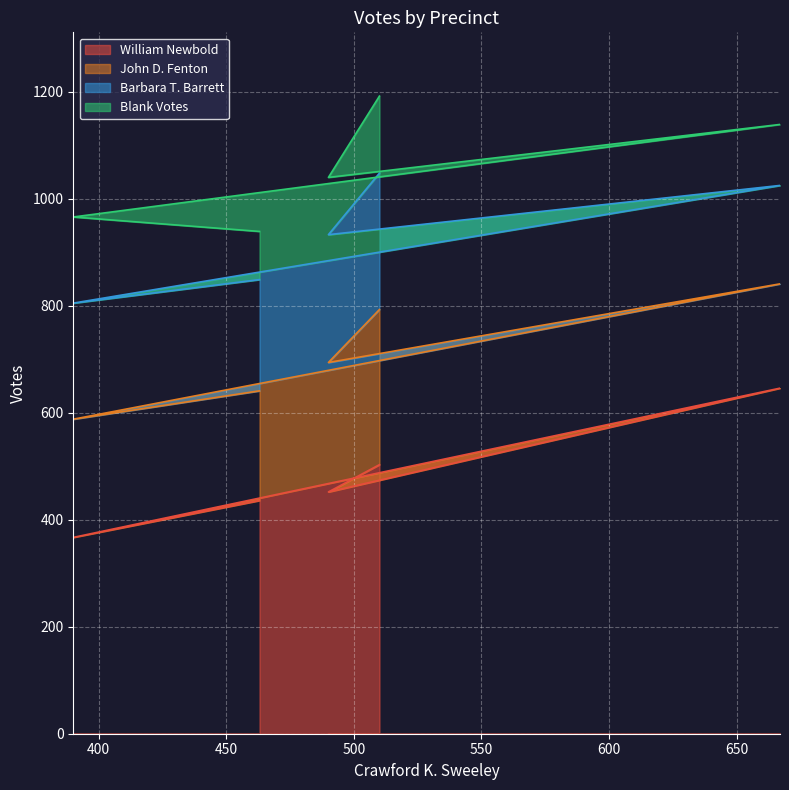

The value of Barbara T. Barrett at 510 is 255. True or false?

True